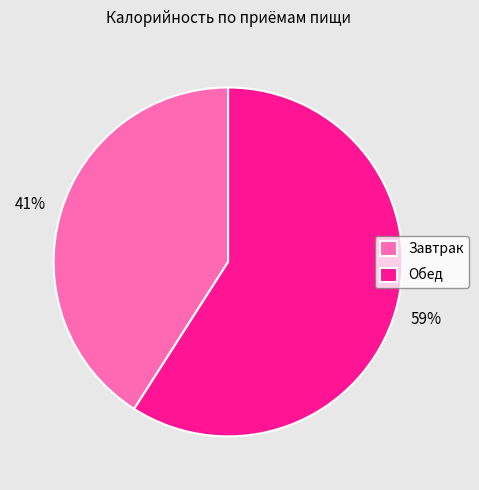

Rank the categories by value from highest to lowest.

Обед, Завтрак